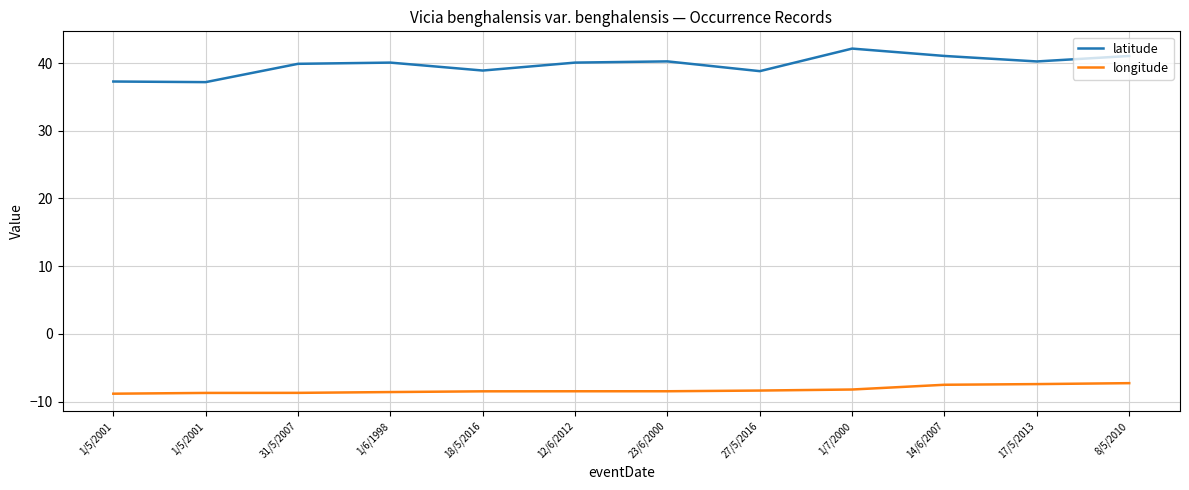

True or false: longitude and latitude intersect in this chart.

False